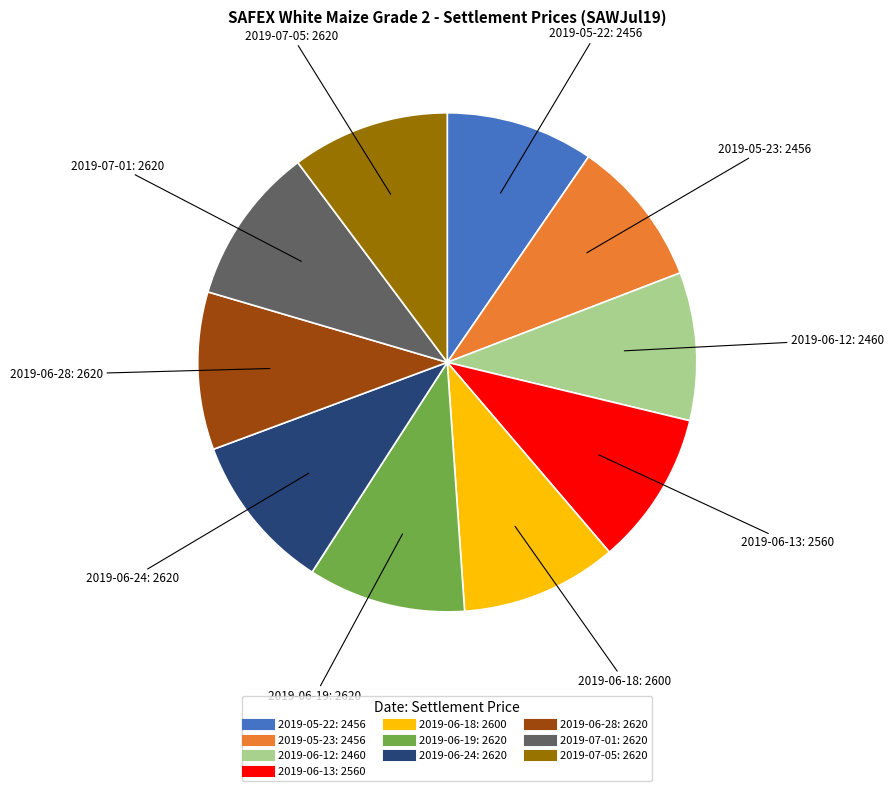

The 2019-05-23 slice represents 18% of the pie. True or false?

False